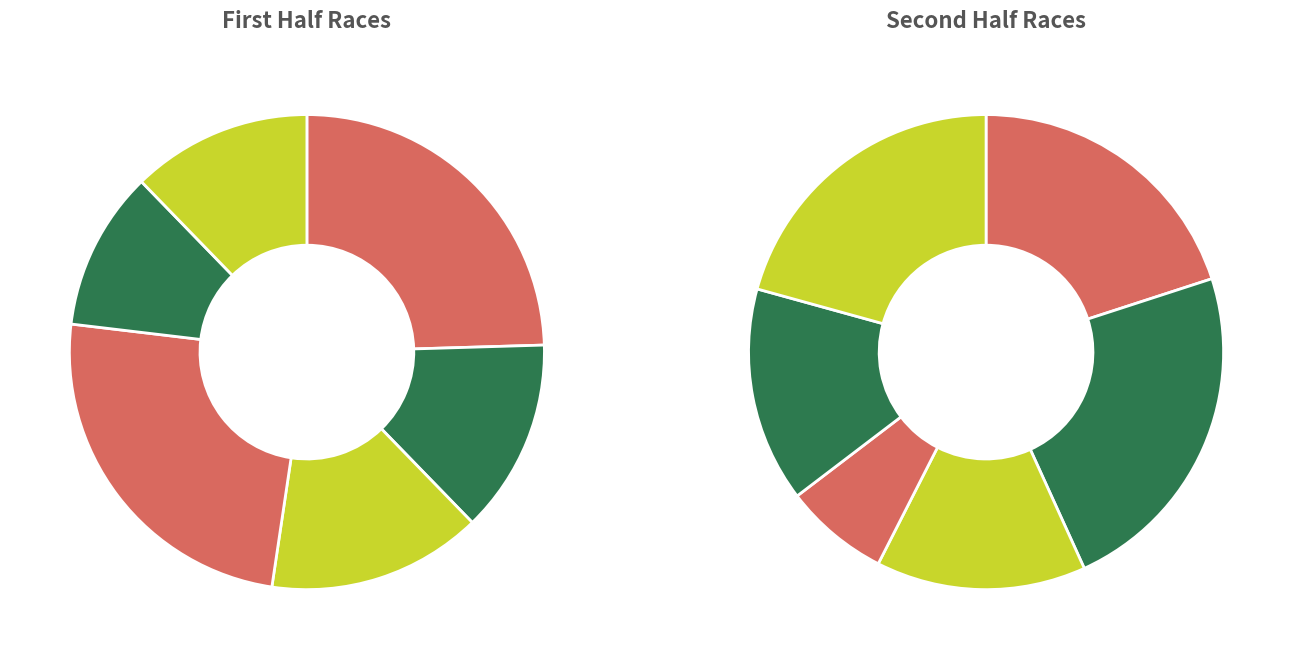

How many slices are in this pie chart?

12